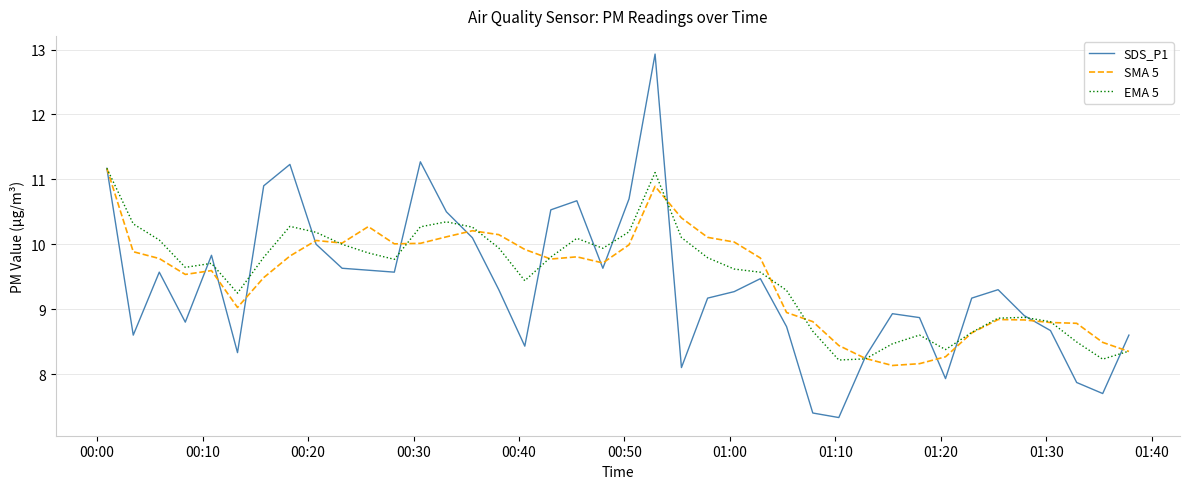

Which series has the widest spread of values?

SDS_P1